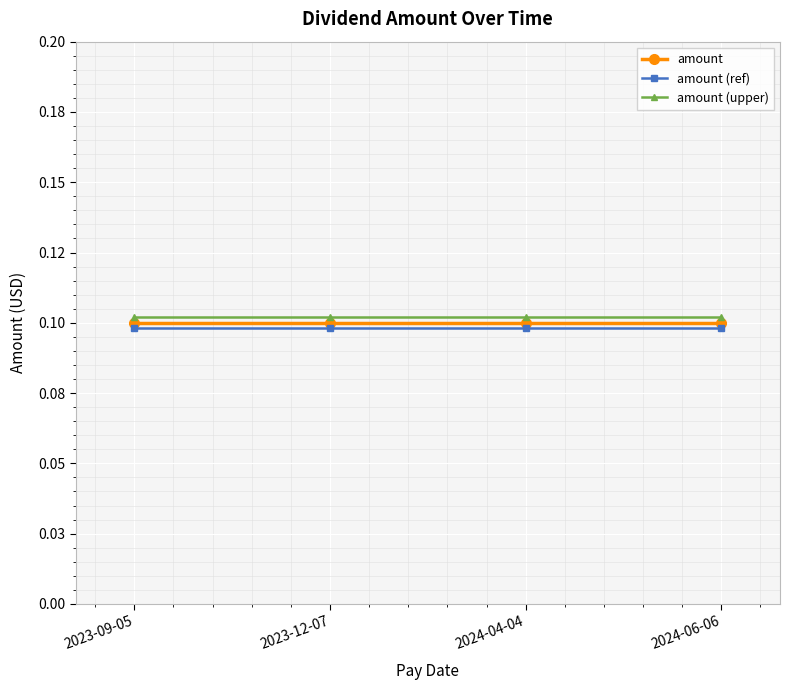

Between 2023-12-07 and 2024-06-06, which series saw the biggest shift?

amount